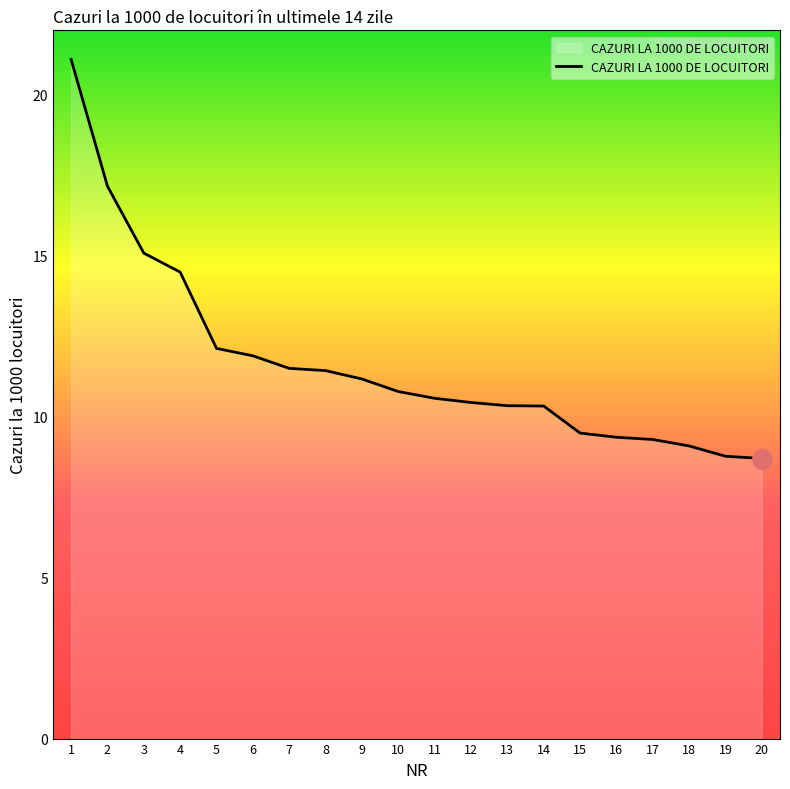

How many values exceed 10?

14